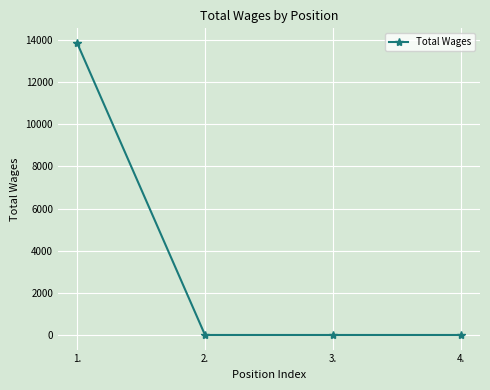

How many data points are above 0?

1